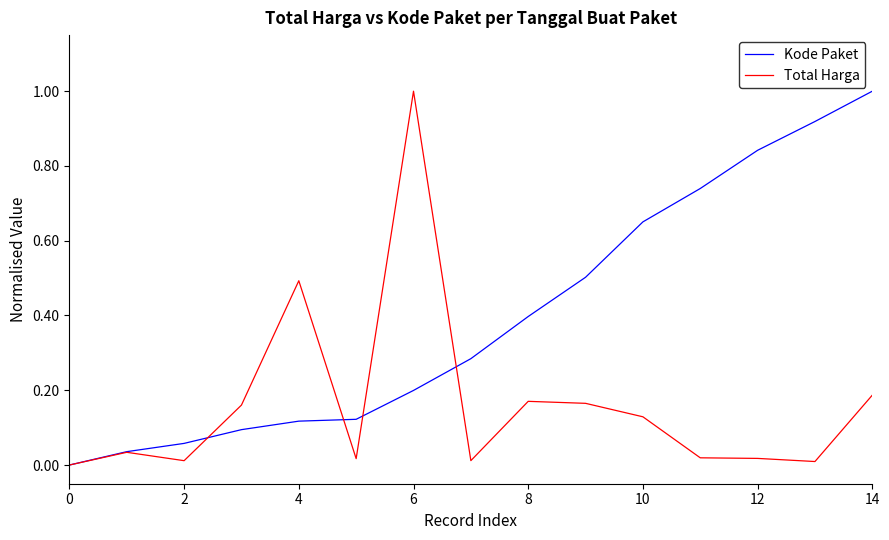

What is the highest value of the Total Harga series?

1.0